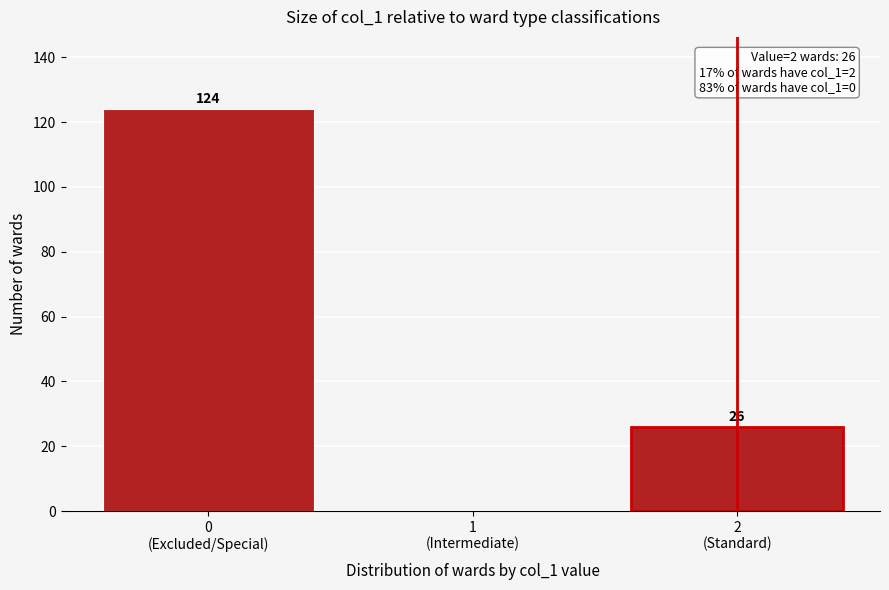

How many values are between 0 and 124?

3